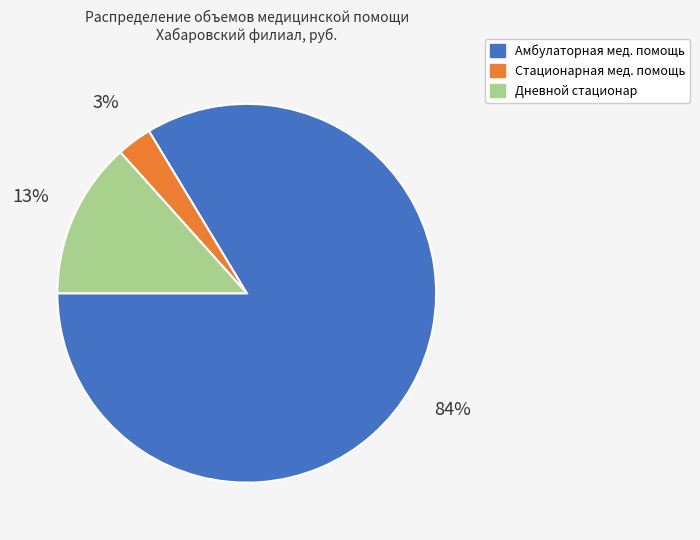

To the nearest percent, what is the average slice percentage?

33%